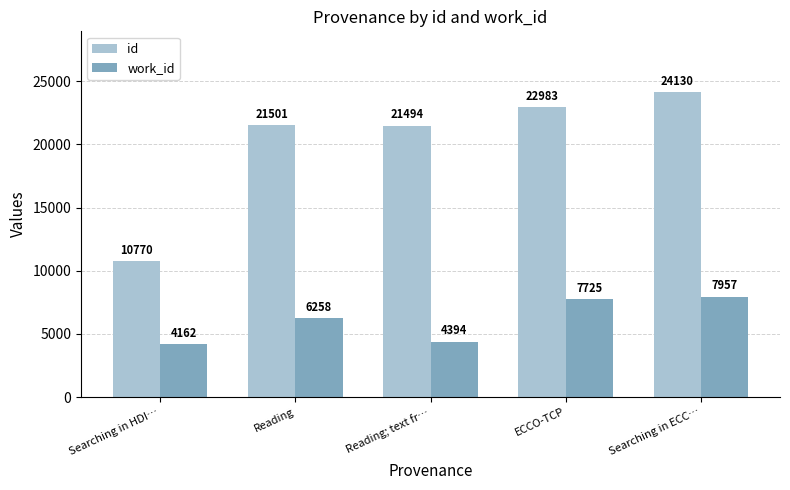

Which series has the widest spread of values?

id